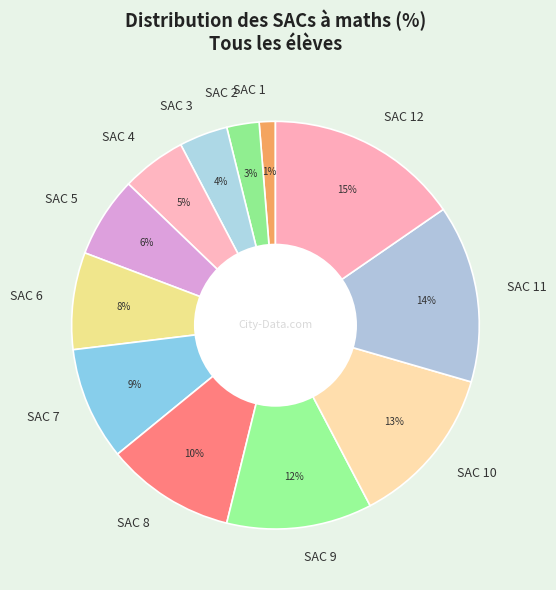

To the nearest percent, what is the difference between the SAC 8 and SAC 7 slice percentages?

1%